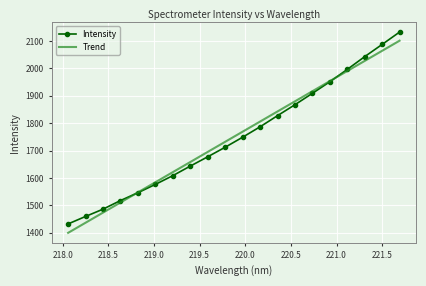

Which series has the largest range (max minus min)?

Trend